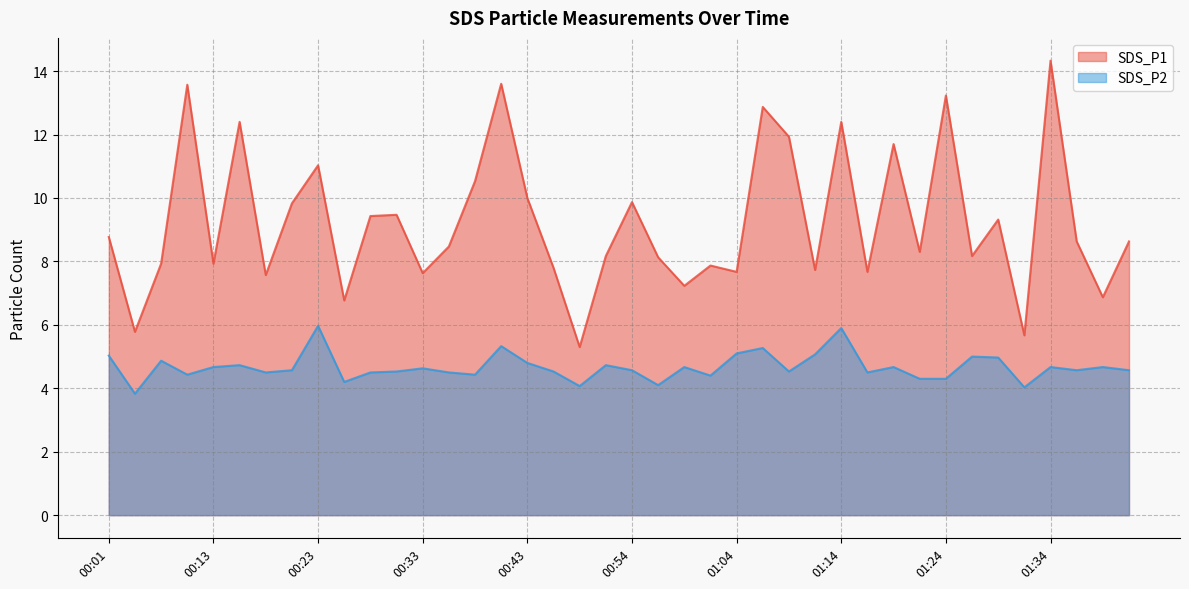

Rank the series by their average value, from lowest to highest.

SDS_P2, SDS_P1